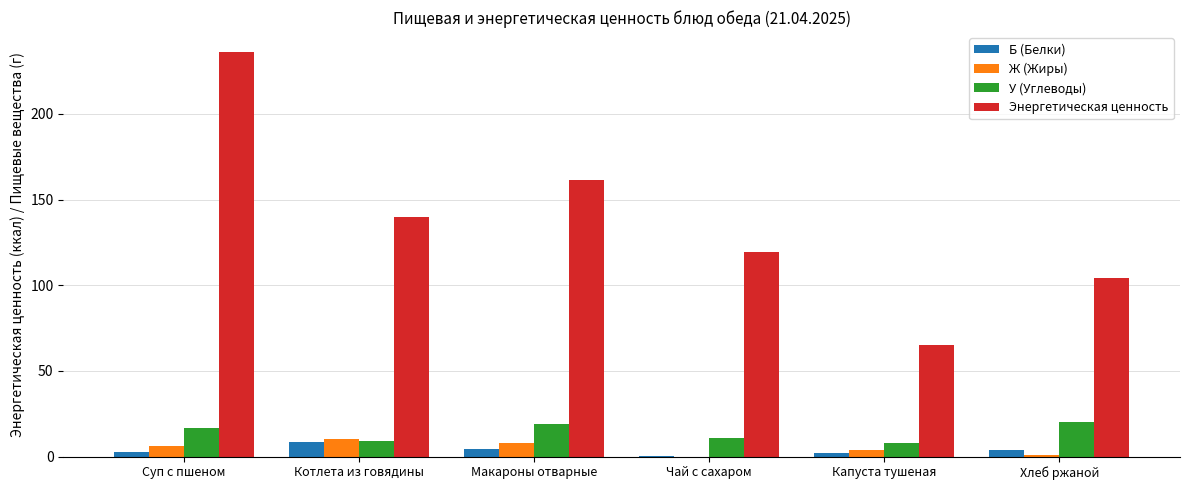

How many groups of bars are there?

6